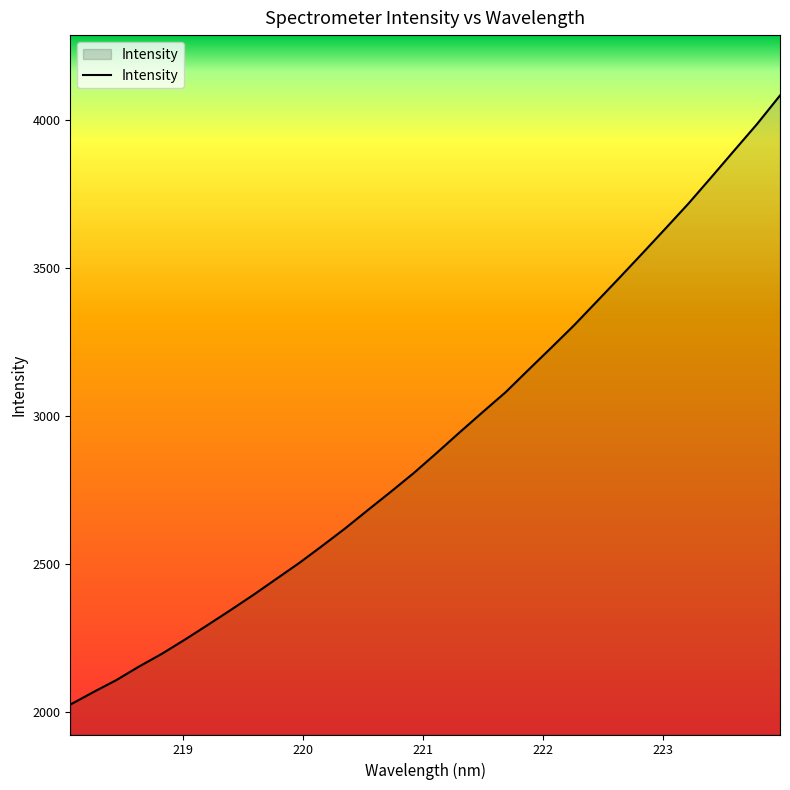

What is the difference between the maximum and minimum values?

2060.9